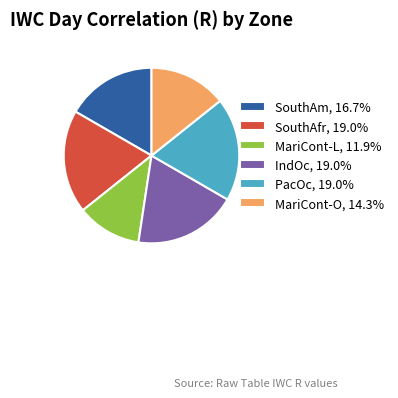

Count the number of slices in the pie.

6